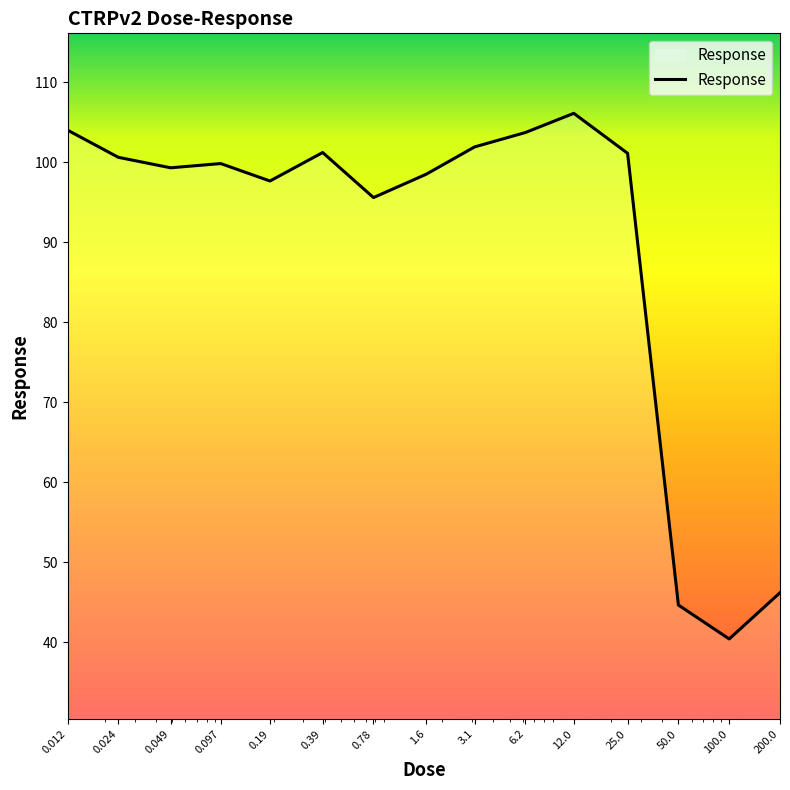

What is the difference between the maximum and minimum values?

65.7